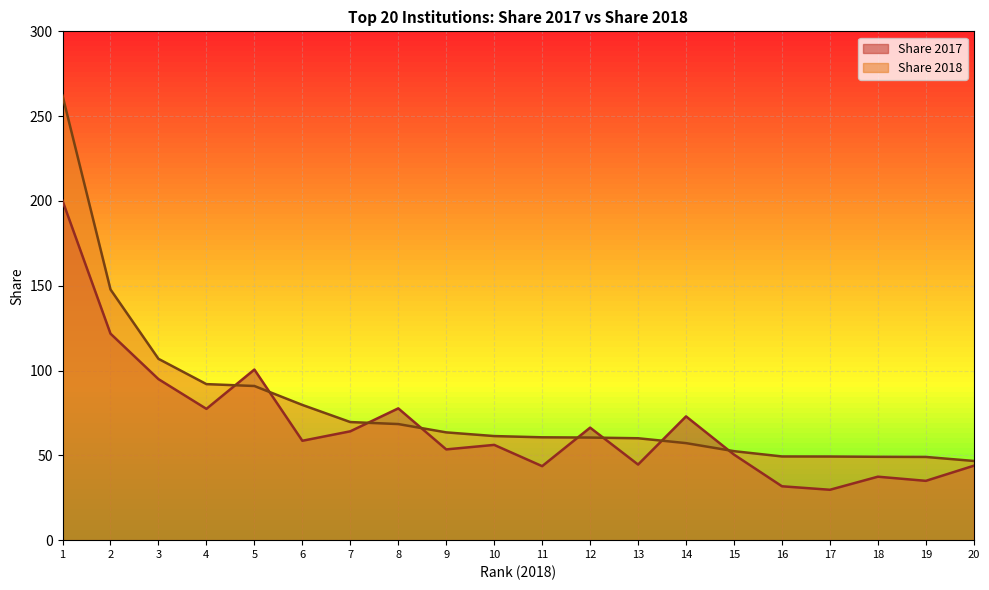

Reading left to right, transcribe all the data shown in this chart.

Share 2017: 1=200.1	2=121.8	3=95.0	4=77.4	5=100.6	6=58.6	7=64.2	8=77.7	9=53.5	10=56.2	11=43.6	12=66.3	13=44.6	14=73.0	15=50.5	16=31.8	17=29.7	18=37.4	19=35.0	20=43.9
Share 2018: 1=262.1	2=147.8	3=106.9	4=92.0	5=90.9	6=79.7	7=69.6	8=68.5	9=63.5	10=61.4	11=60.6	12=60.5	13=60.1	14=57.2	15=52.5	16=49.4	17=49.3	18=49.1	19=49.1	20=46.7